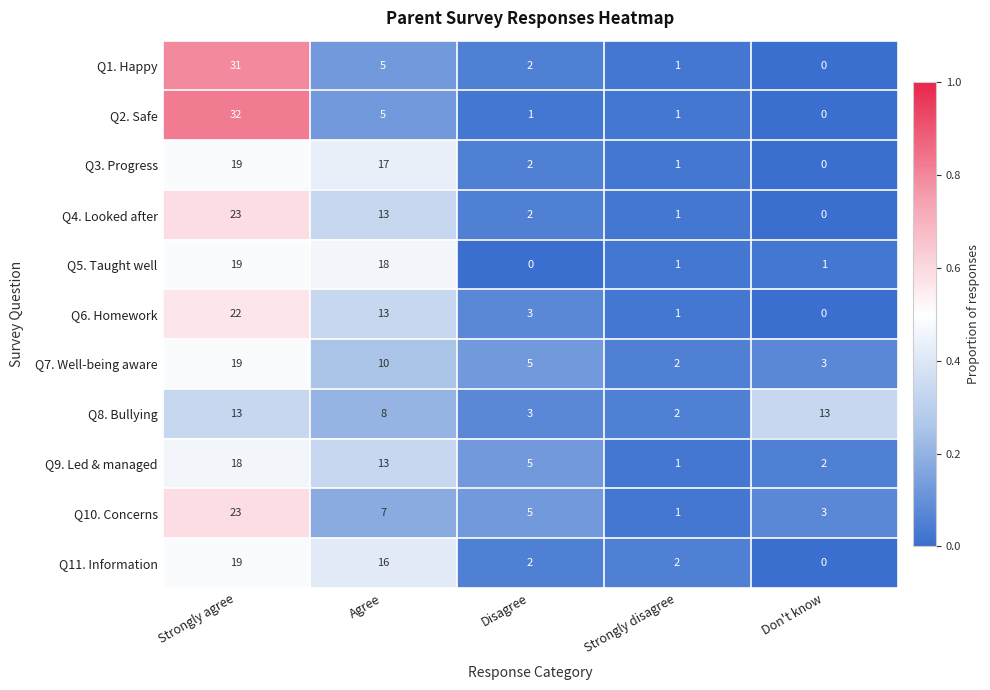

How many values in Q11. Information are above zero?

4